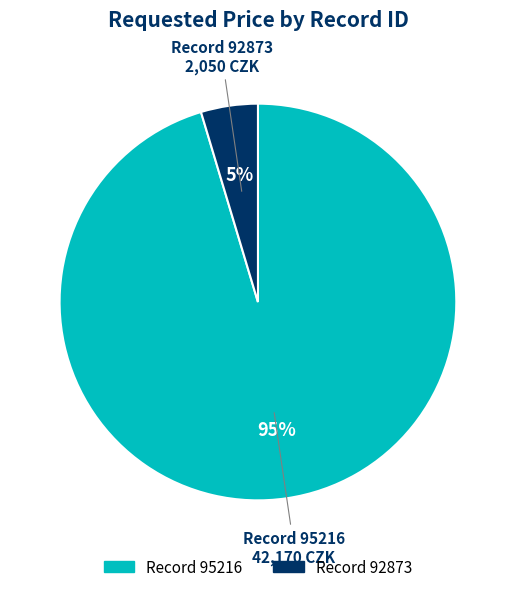

Does any single category account for the majority?

Yes